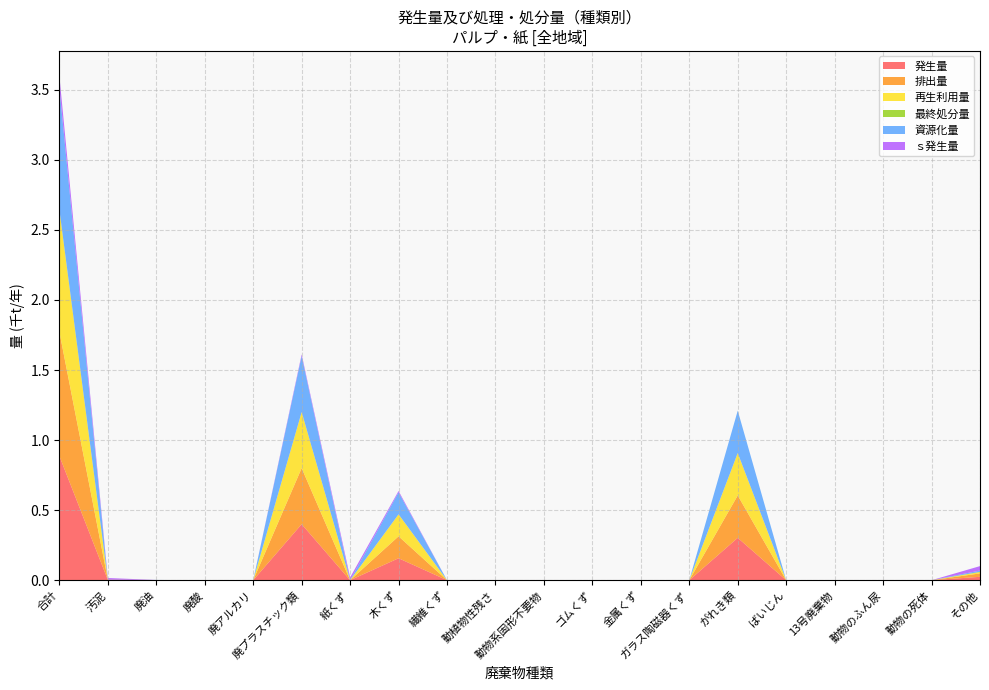

Reading left to right, transcribe all the data shown in this chart.

発生量: 0.9	0.0	0.0	0.0	0.0	0.4	0.0	0.2	0.0	0.0	0.0	0.0	0.0	0.0	0.3	0.0	0.0	0.0	0.0	0.0
排出量: 0.9	0.0	0.0	0.0	0.0	0.4	0.0	0.2	0.0	0.0	0.0	0.0	0.0	0.0	0.3	0.0	0.0	0.0	0.0	0.0
再生利用量: 0.9	0.0	0.0	0.0	0.0	0.4	0.0	0.2	0.0	0.0	0.0	0.0	0.0	0.0	0.3	0.0	0.0	0.0	0.0	0.0
最終処分量: 0.0	0.0	0.0	0.0	0.0	0.0	0.0	0.0	0.0	0.0	0.0	0.0	0.0	0.0	0.0	0.0	0.0	0.0	0.0	0.0
資源化量: 0.9	0.0	0.0	0.0	0.0	0.4	0.0	0.2	0.0	0.0	0.0	0.0	0.0	0.0	0.3	0.0	0.0	0.0	0.0	0.0
ｓ発生量: 0.1	0.0	0.0	0.0	0.0	0.0	0.0	0.0	0.0	0.0	0.0	0.0	0.0	0.0	0.0	0.0	0.0	0.0	0.0	0.0